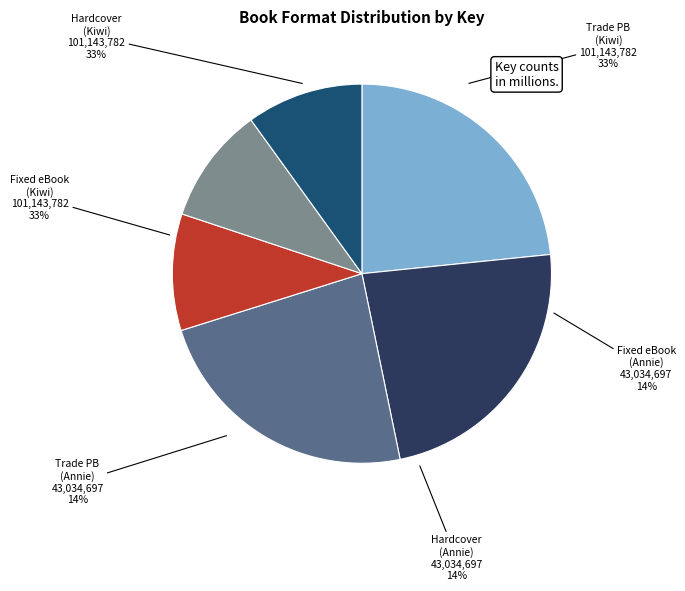

To the nearest percent, what percentage of the pie is Fixed Layout eBook (Annie)?

10%